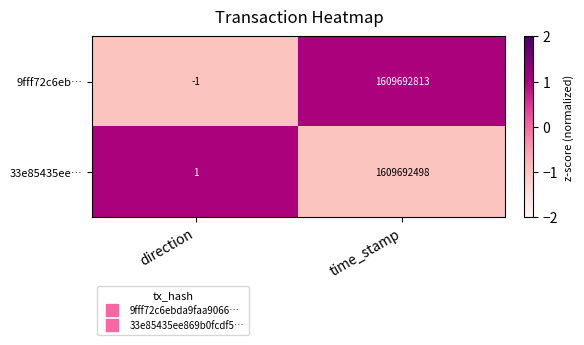

Where is 33e85435ee… nearest to the value 804846249?

direction